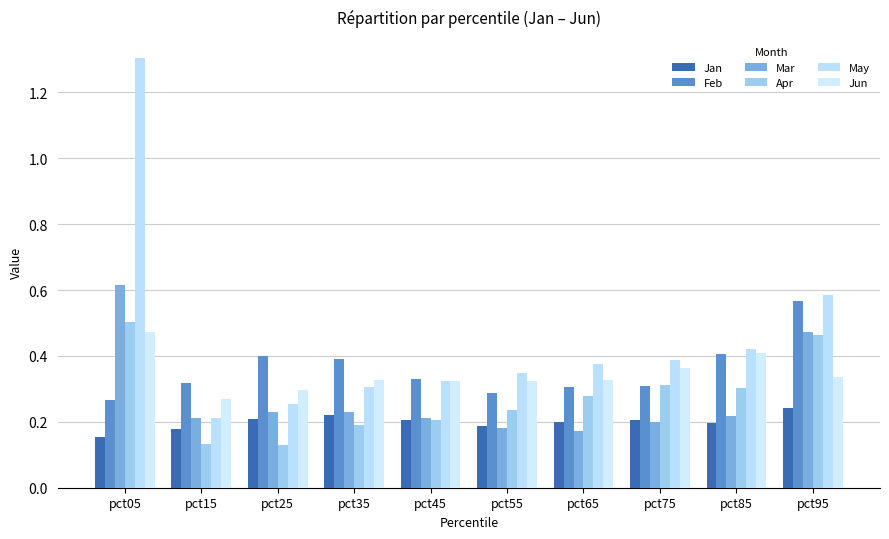

Between pct45 and pct65, which series saw the biggest shift?

Apr